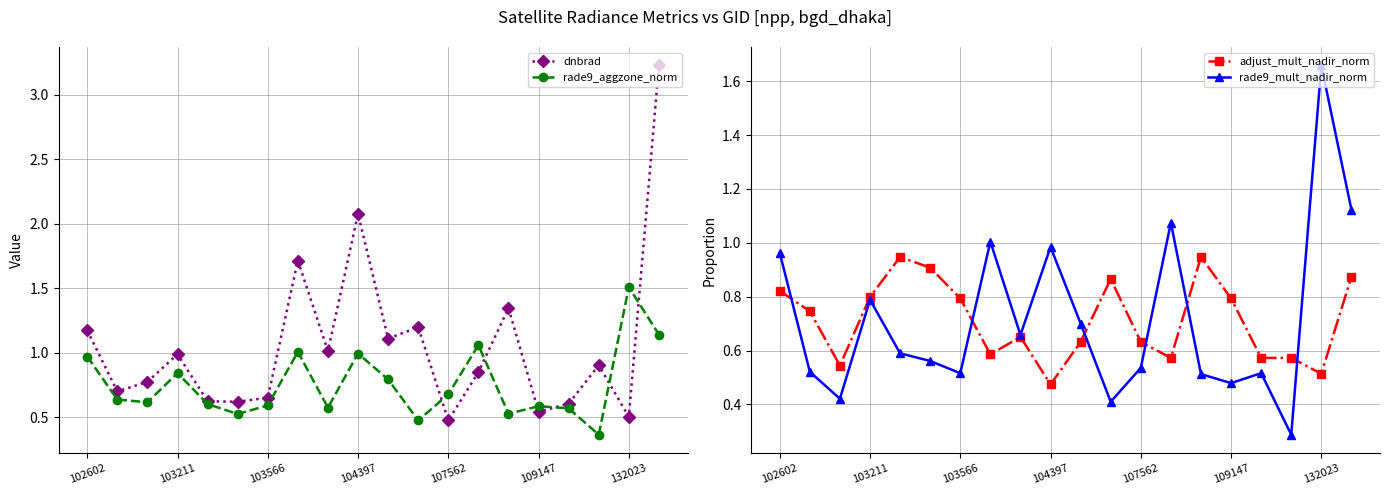

What is the difference between the maximum and second lowest values in the rade9_mult_nadir_norm series?

1.2